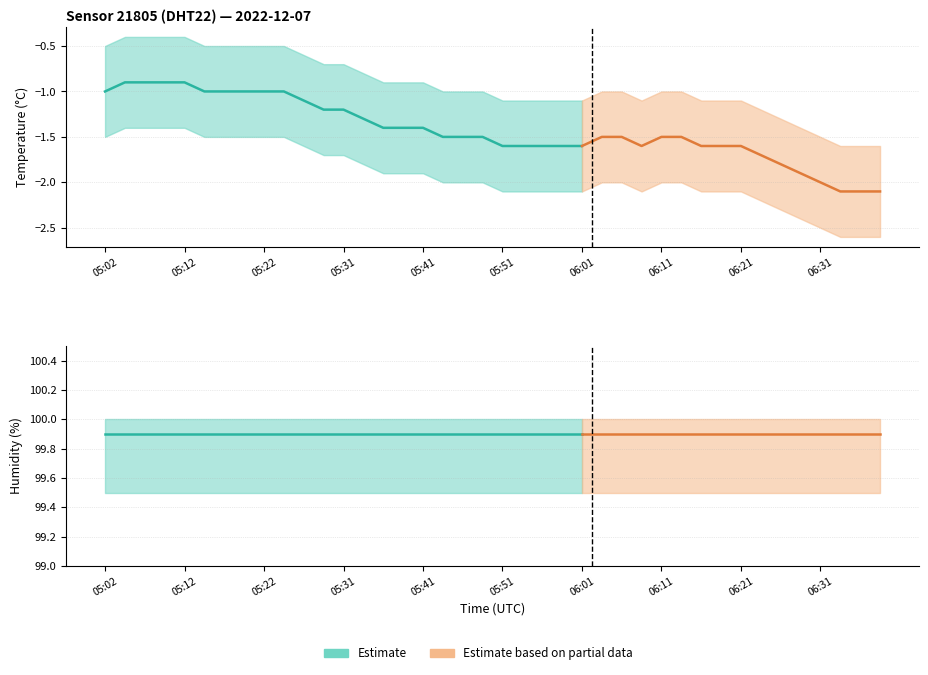

Does the chart display data point markers on the line(s)?

No